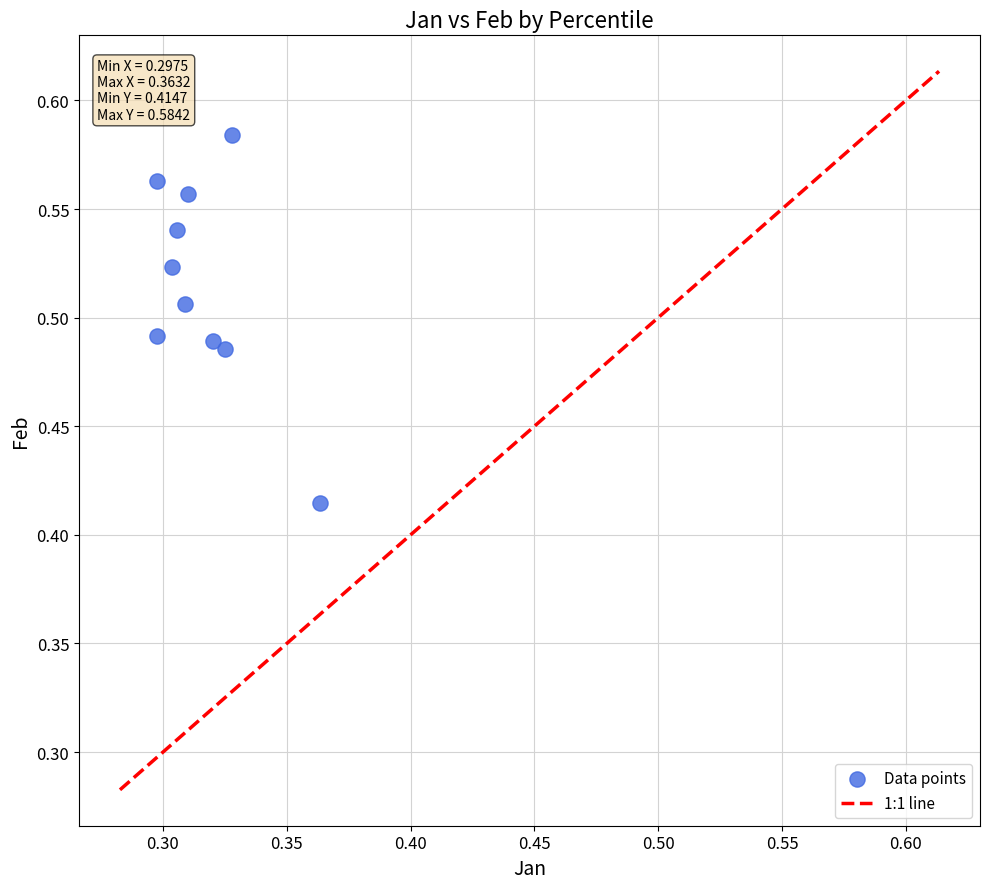

What is the average X value?

0.3